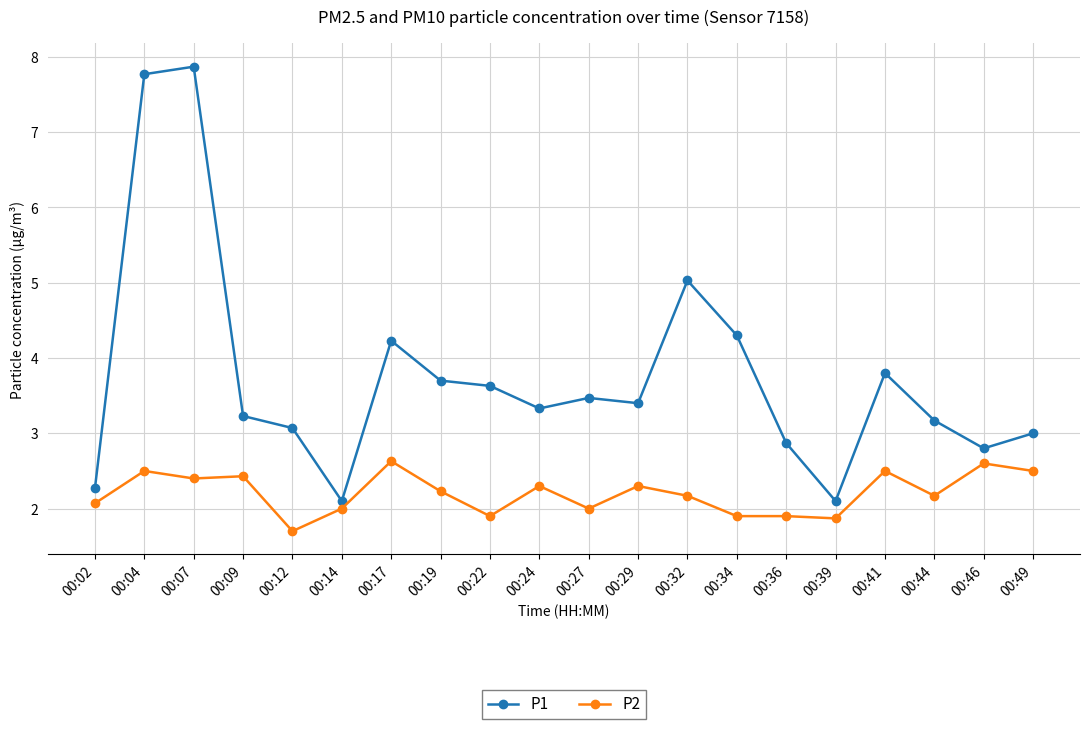

True or false: P1 and P2 intersect in this chart.

False